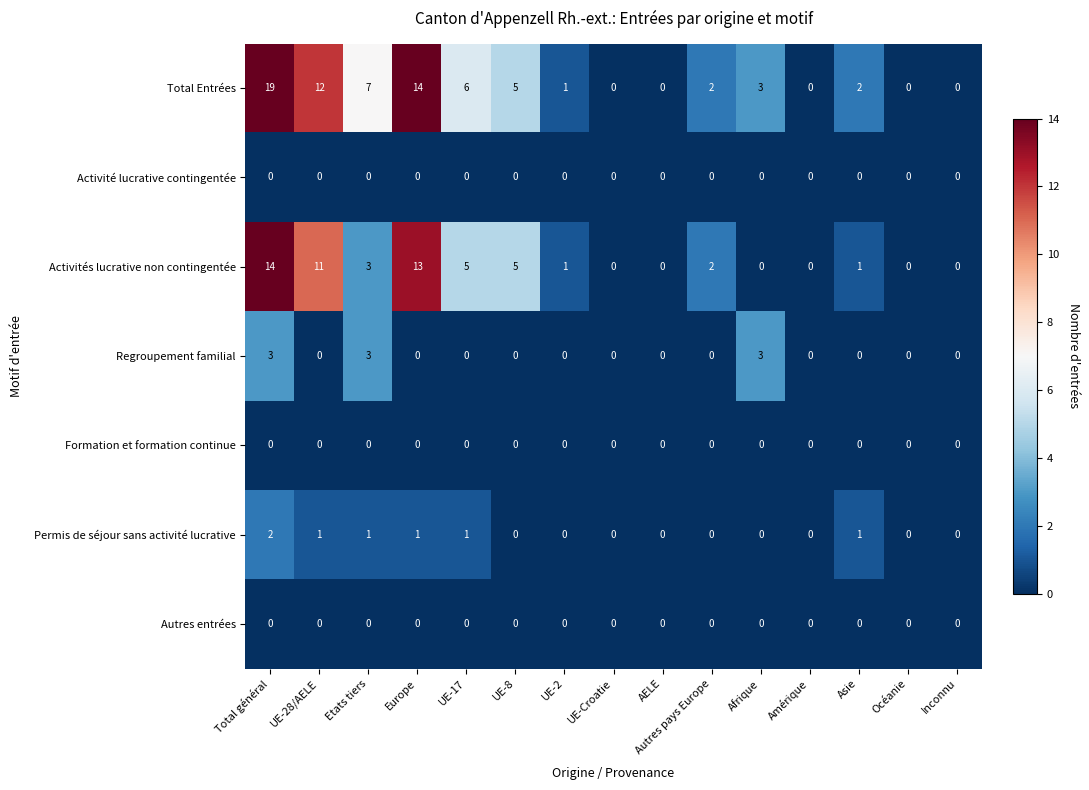

What is the total value across all series at Etats tiers?

14